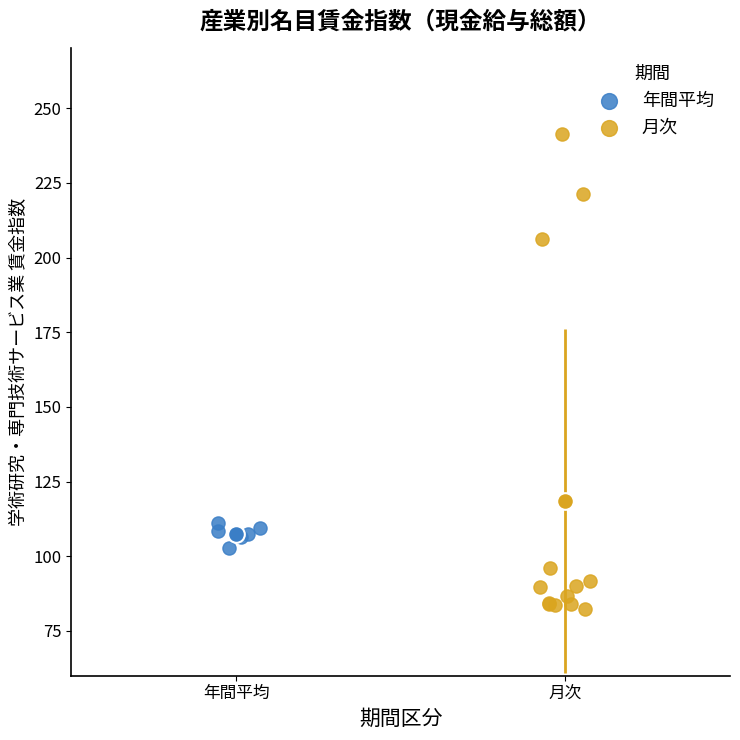

Which series reaches the maximum Y coordinate?

月次